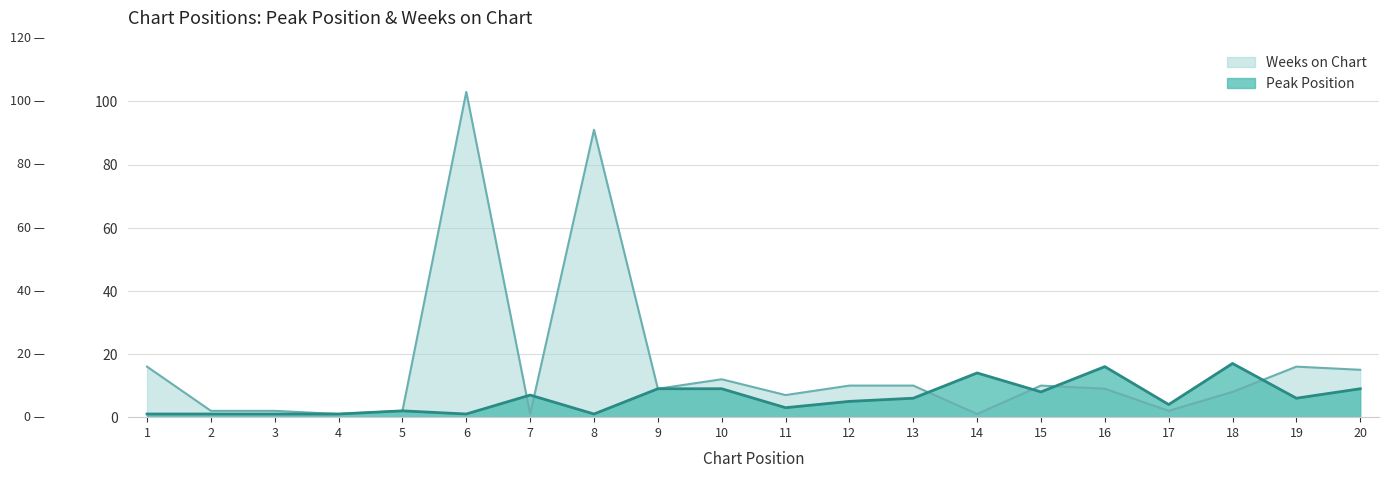

After their last crossing, which series has the higher values: Weeks on Chart or Peak Position?

Weeks on Chart